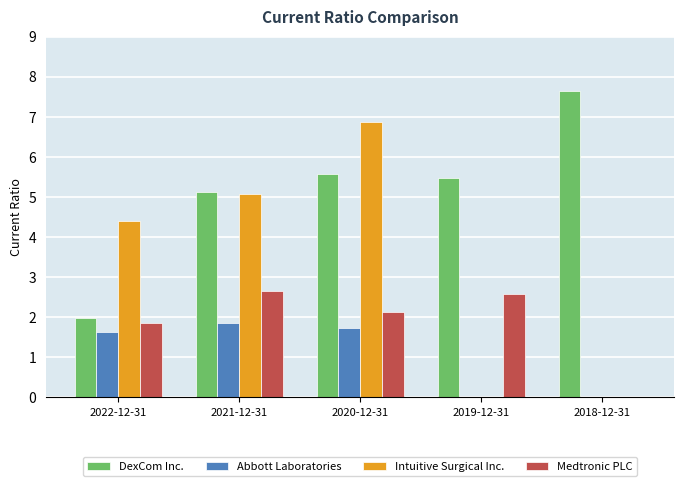

What is the maximum value shown in the chart?

7.6